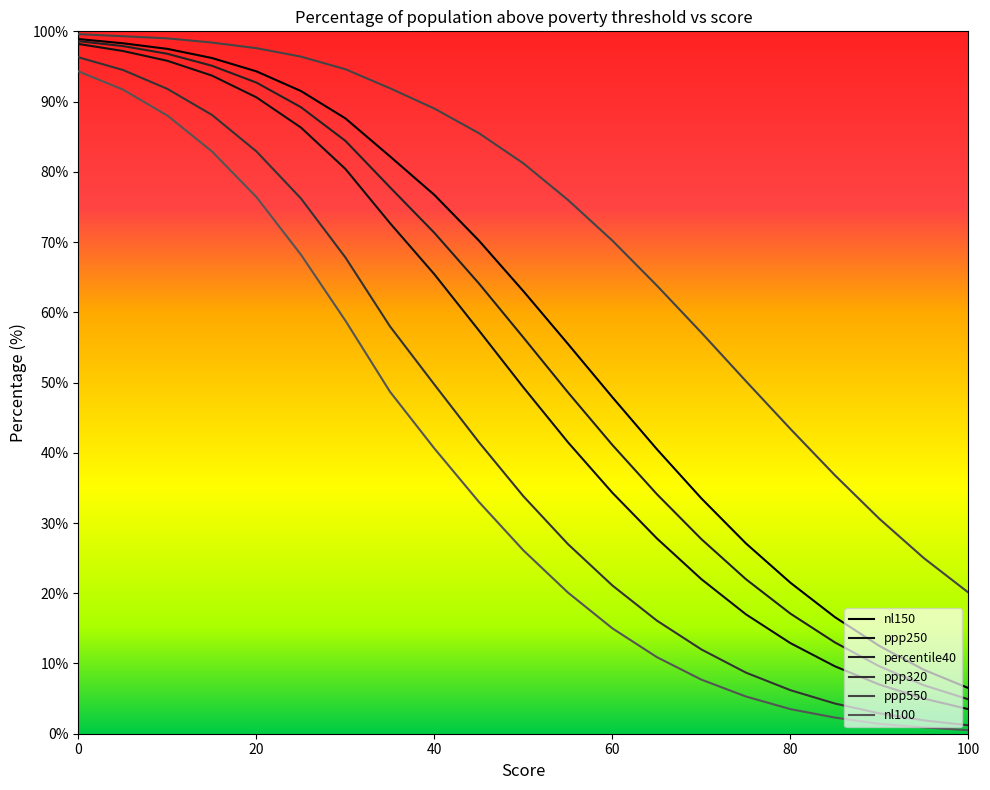

What is the highest value of the ppp320 series?

96.3